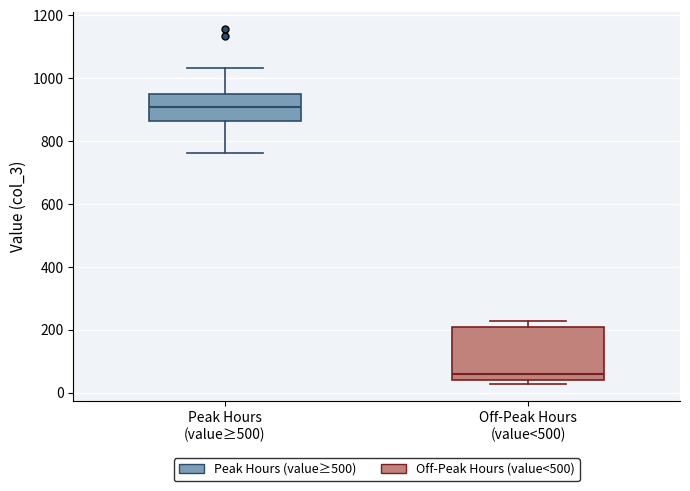

Reading left to right, read every box against the y-axis: the position of its median line, the range the box covers, and the ends of its whiskers. The values are not printed on the chart, so give them approximately, as read against the axis.

Peak Hours (value≥500): median 900, box 860 to 960, whiskers 760 to 1040
Off-Peak Hours (value<500): median 60, box 40 to 200, whiskers 20 to 240